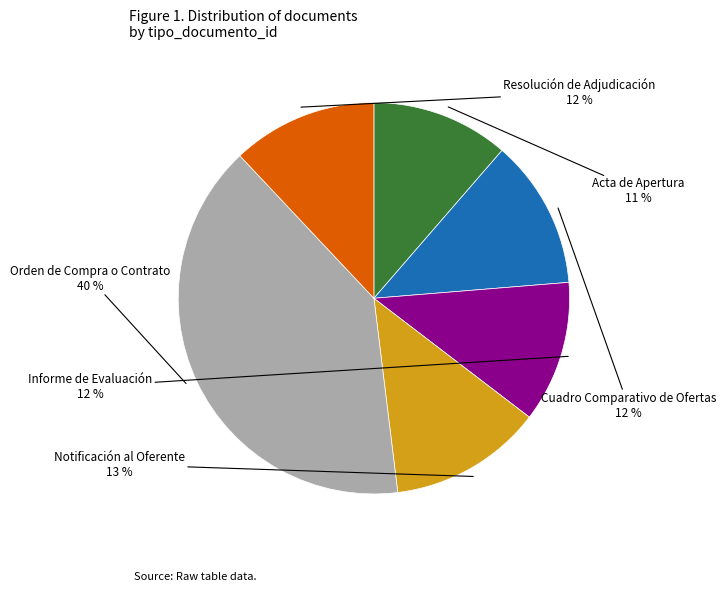

Count the number of slices in the pie.

6